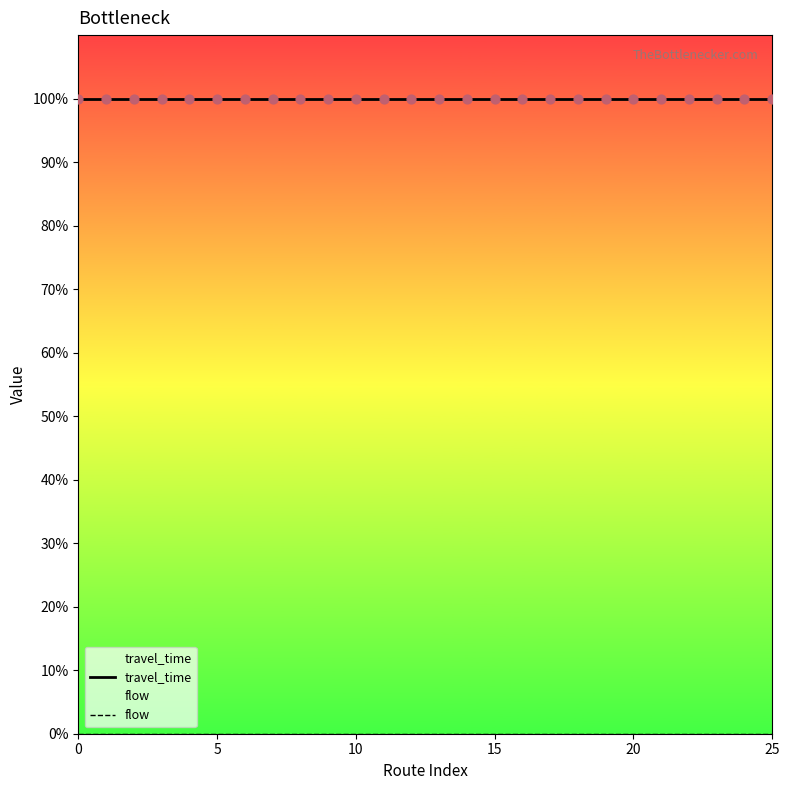

At how many categories does at least one series exceed 0?

26